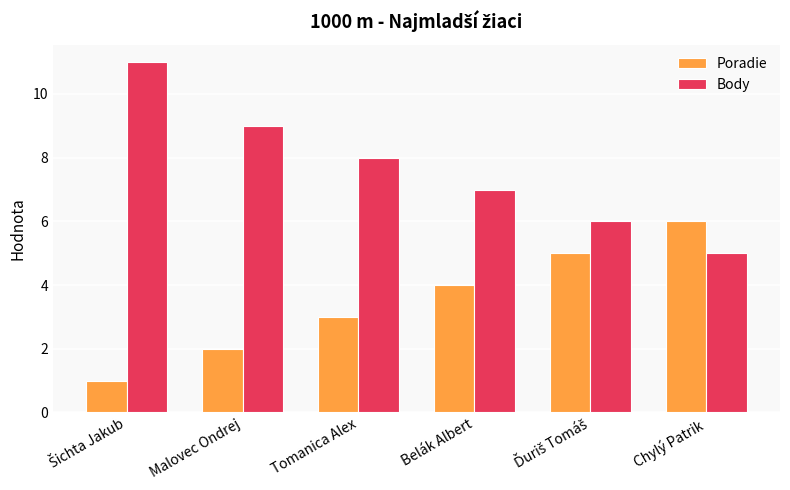

What is the lowest value of the Body series?

5